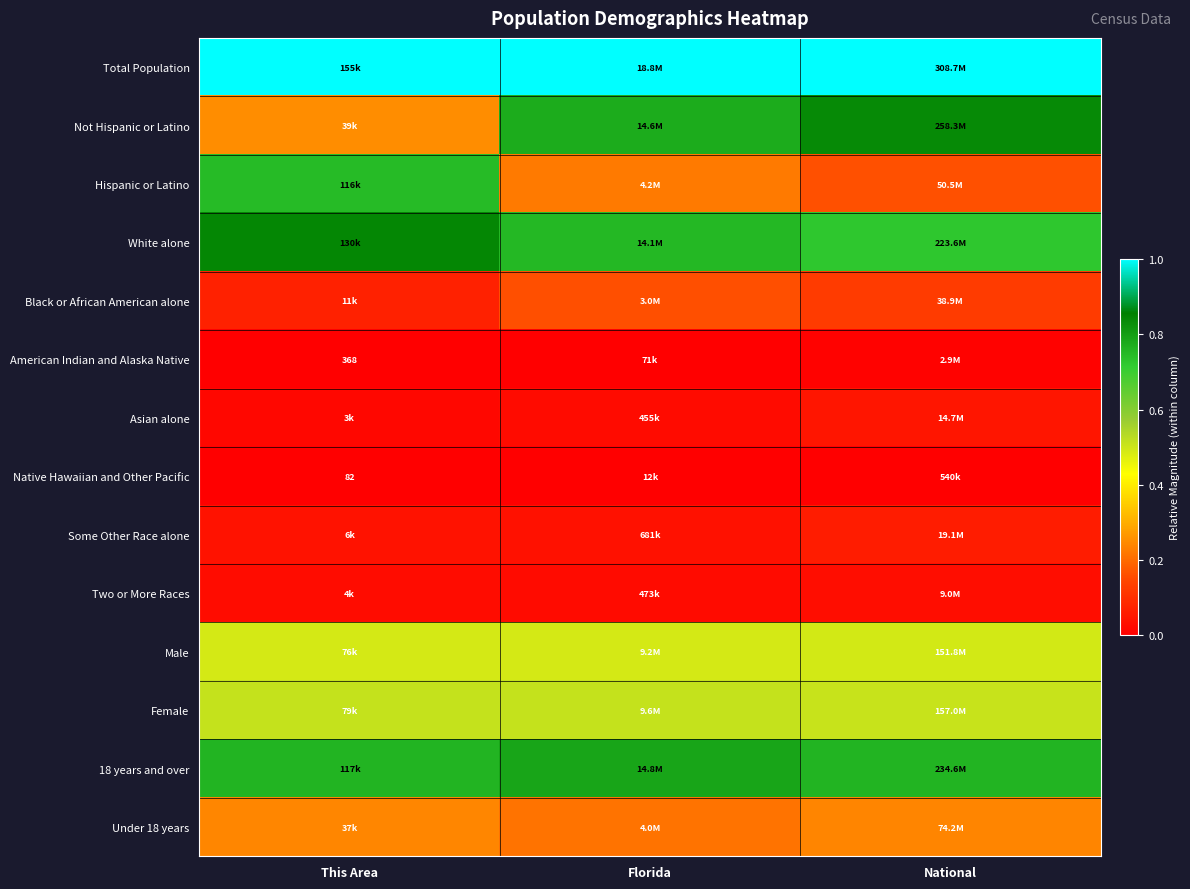

Which series has the largest total across all categories?

Total Population